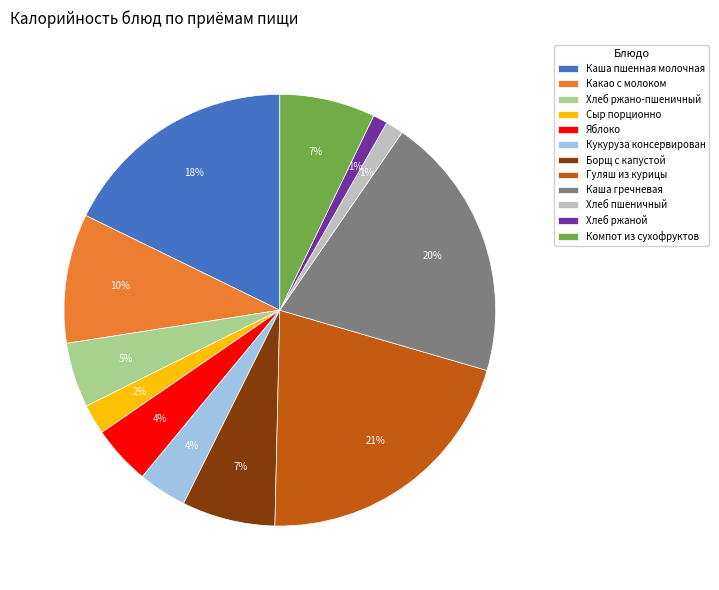

Is it true that Компот из сухофруктов is 7% of the pie?

True